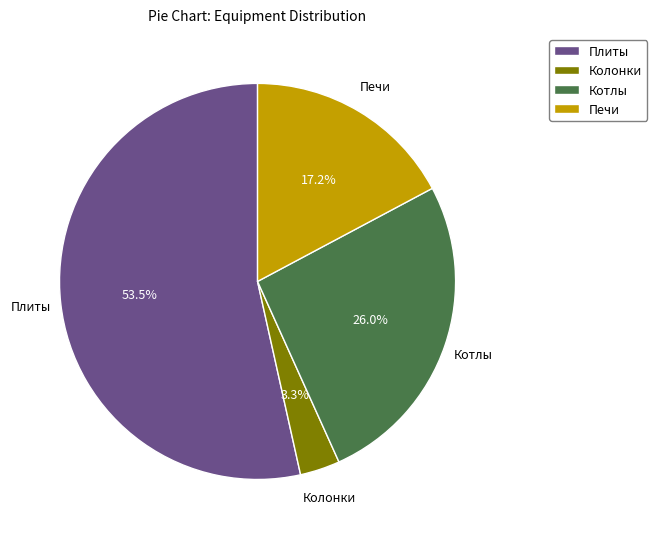

Rank the categories by value from highest to lowest.

Плиты, Котлы, Печи, Колонки